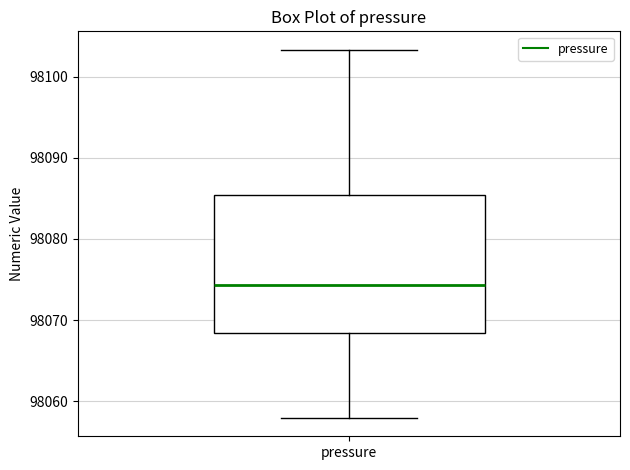

Where is the lower edge of the box for pressure on the y-axis? The values are not printed on the chart, so give them approximately, as read against the axis.

98068